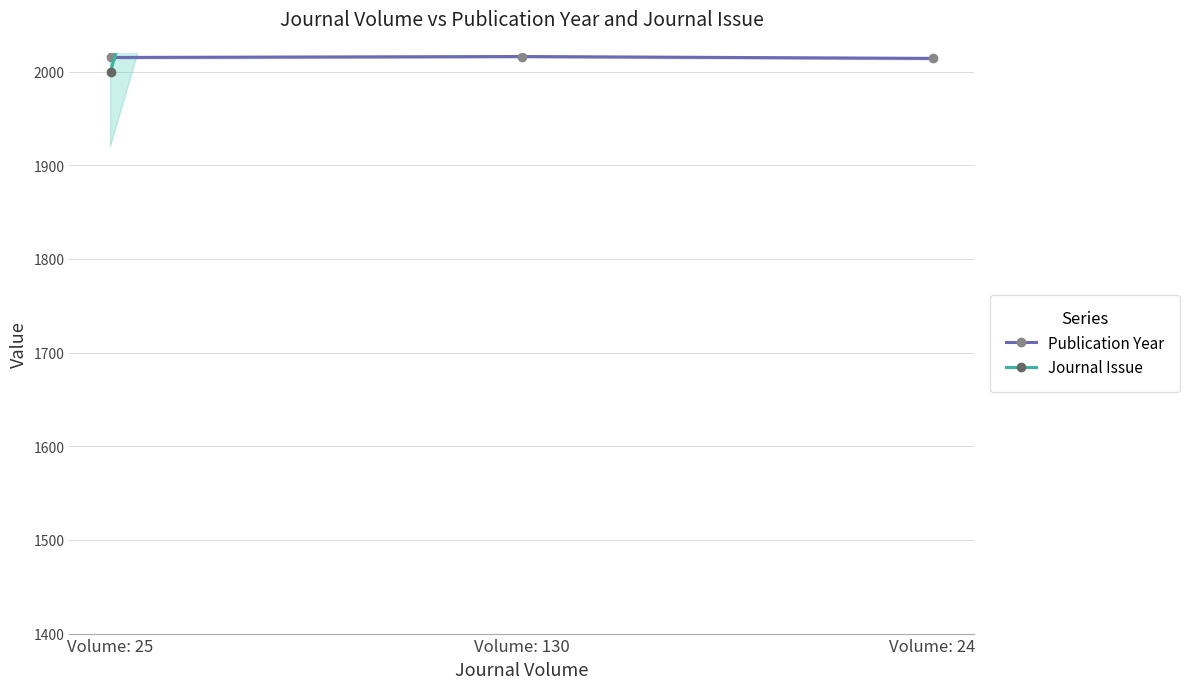

What is the difference between the Publication Year values at Volume: 25 and Volume: 24?

1